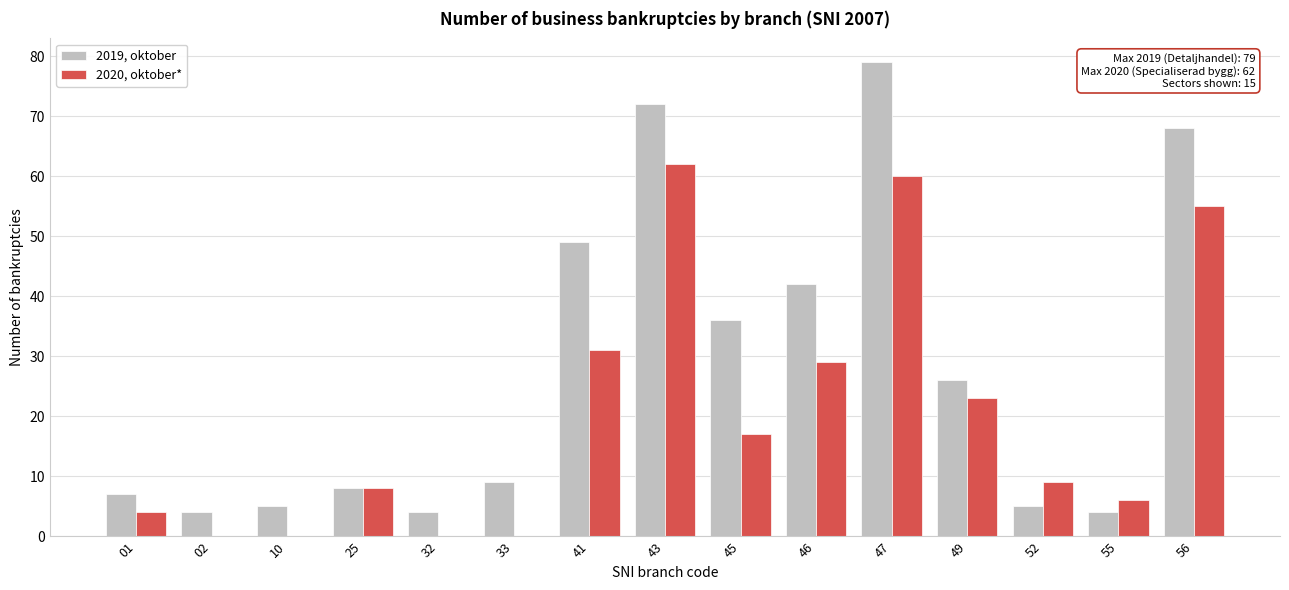

Reading left to right, extract all data points from this chart.

2019, oktober: 01=7	02=4	10=5	25=8	32=4	33=9	41=49	43=72	45=36	46=42	47=79	49=26	52=5	55=4	56=68
2020, oktober*: 01=4	02=0	10=0	25=8	32=0	33=0	41=31	43=62	45=17	46=29	47=60	49=23	52=9	55=6	56=55